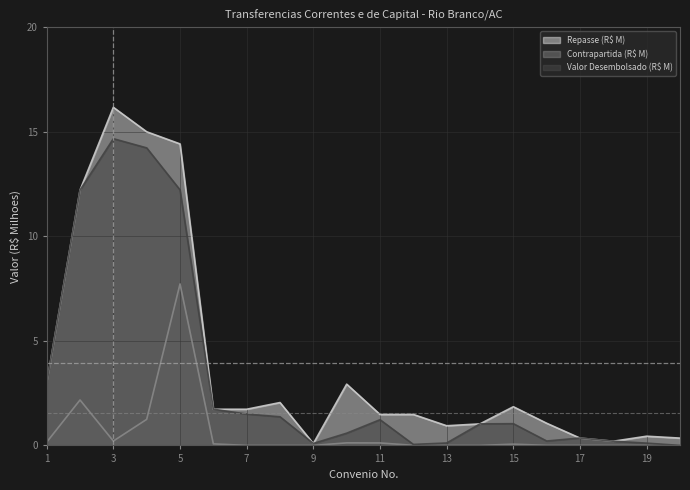

What is the total value across all series at 10?

3.6